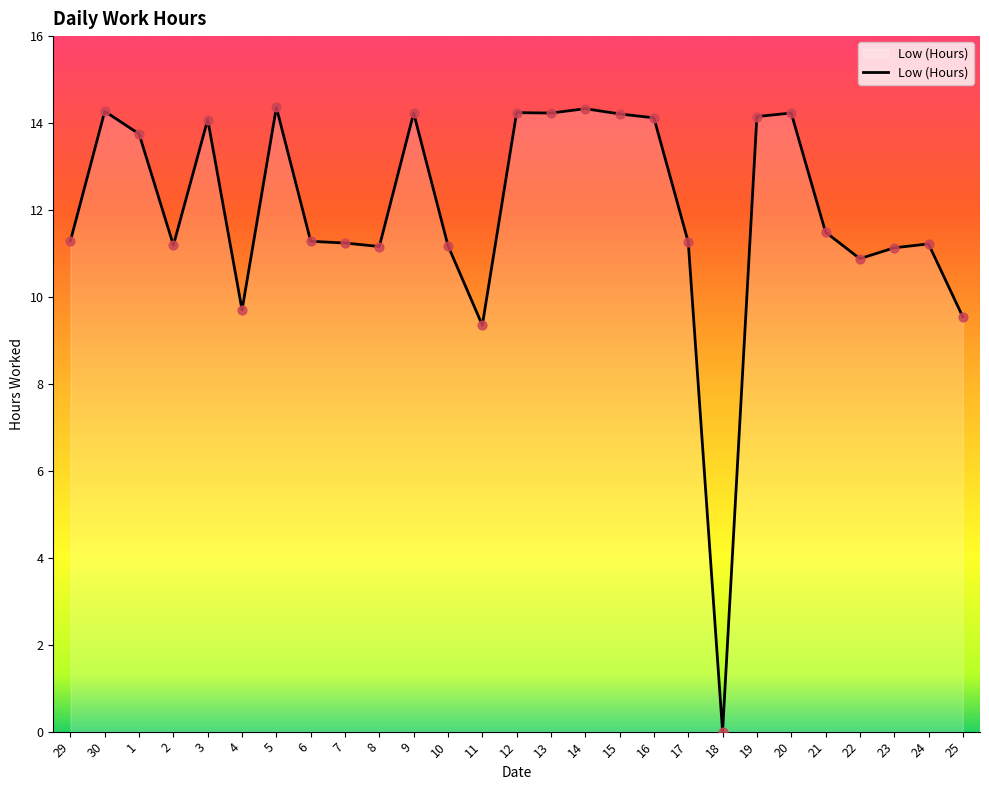

Between 20 and 3, which is larger?

20